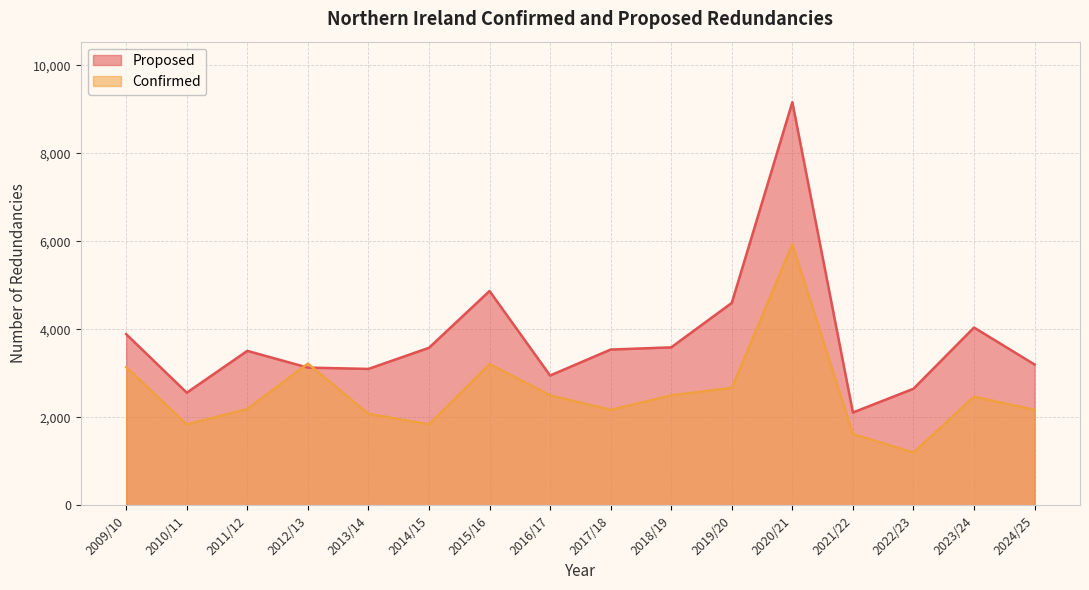

After their last crossing, which series has the higher values: Proposed or Confirmed?

Proposed